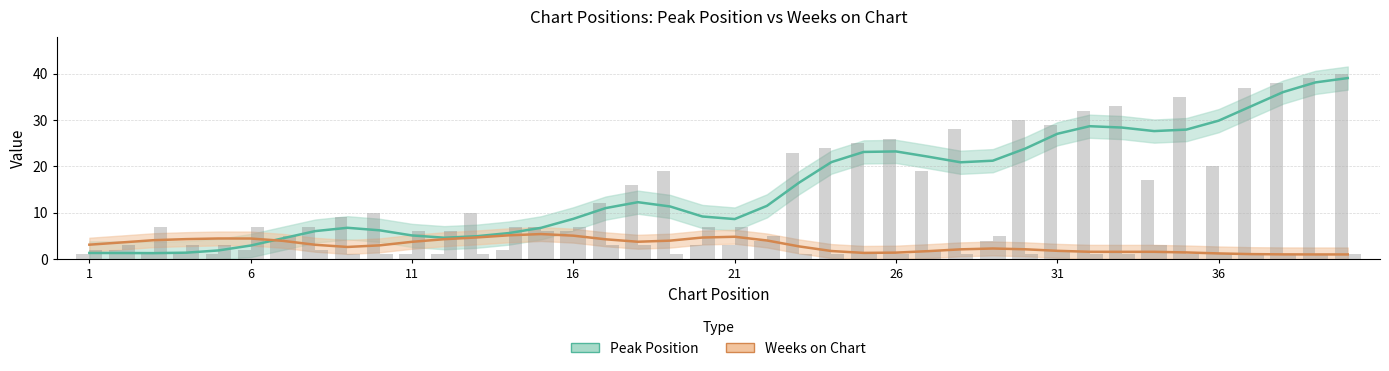

How many bars are there in each group?

2